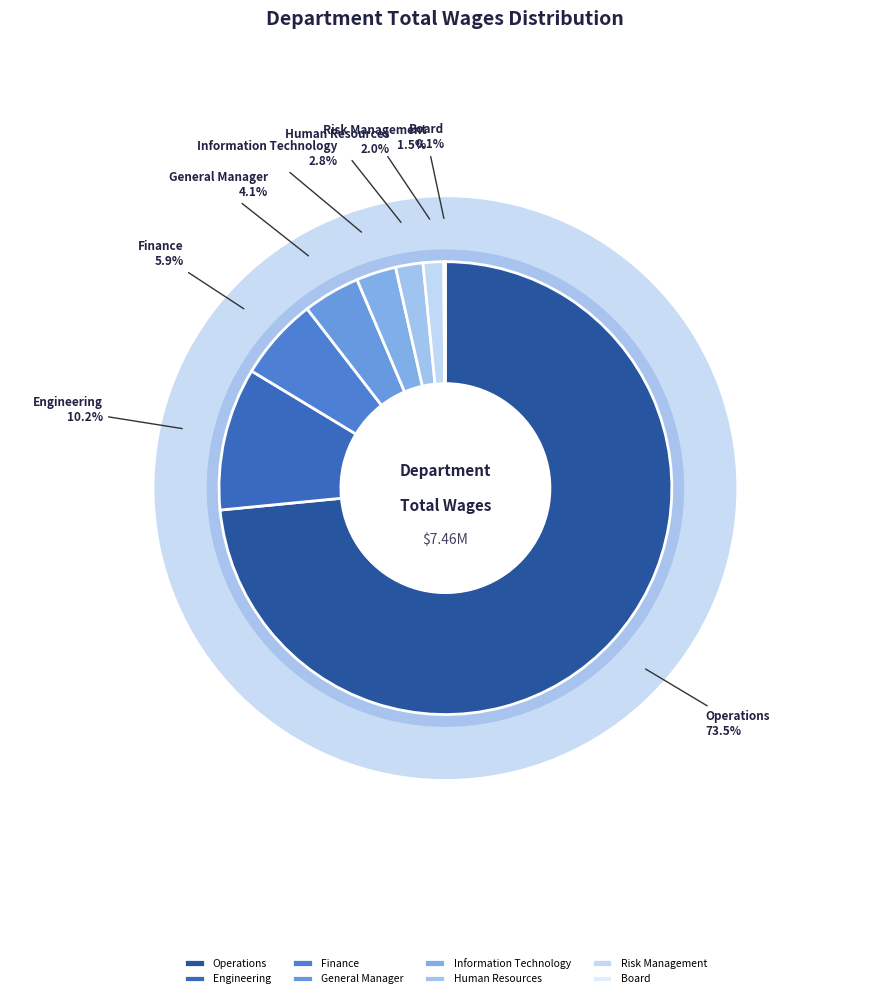

To the nearest percent, what is the difference between the largest and smallest slice percentages?

73%